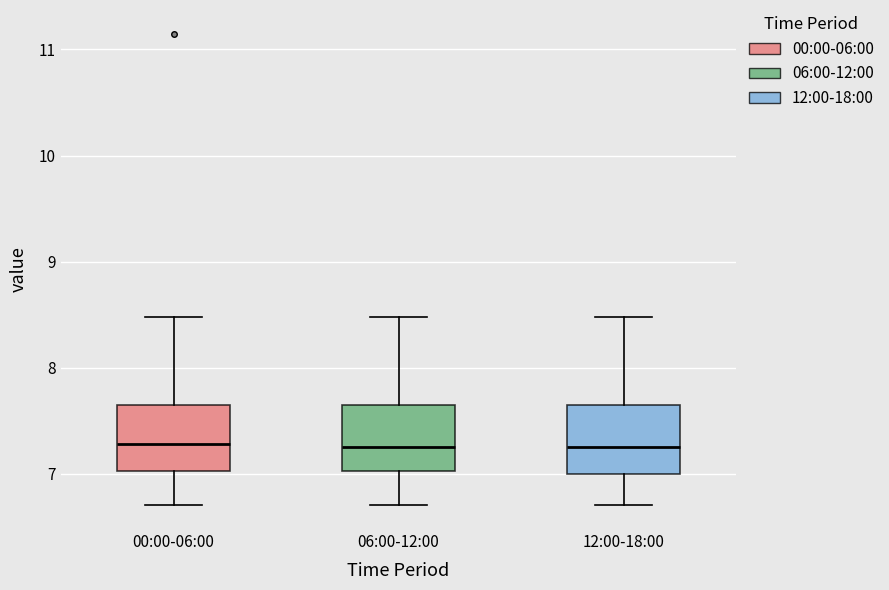

Reading left to right, transcribe this box plot: for each box, give where its median line is, the range the box spans, and where its two whiskers end, as read against the y-axis. The values are not printed on the chart, so give them approximately, as read against the axis.

00:00-06:00: median 7.3, box 7.0 to 7.7, whiskers 6.7 to 8.5
06:00-12:00: median 7.3, box 7.0 to 7.7, whiskers 6.7 to 8.5
12:00-18:00: median 7.3, box 7.0 to 7.7, whiskers 6.7 to 8.5